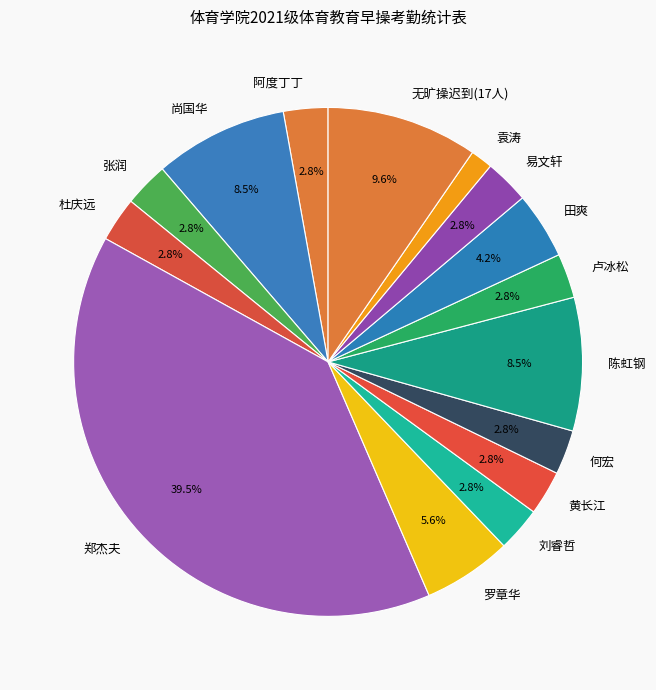

To the nearest percent, what is the average slice percentage?

7%